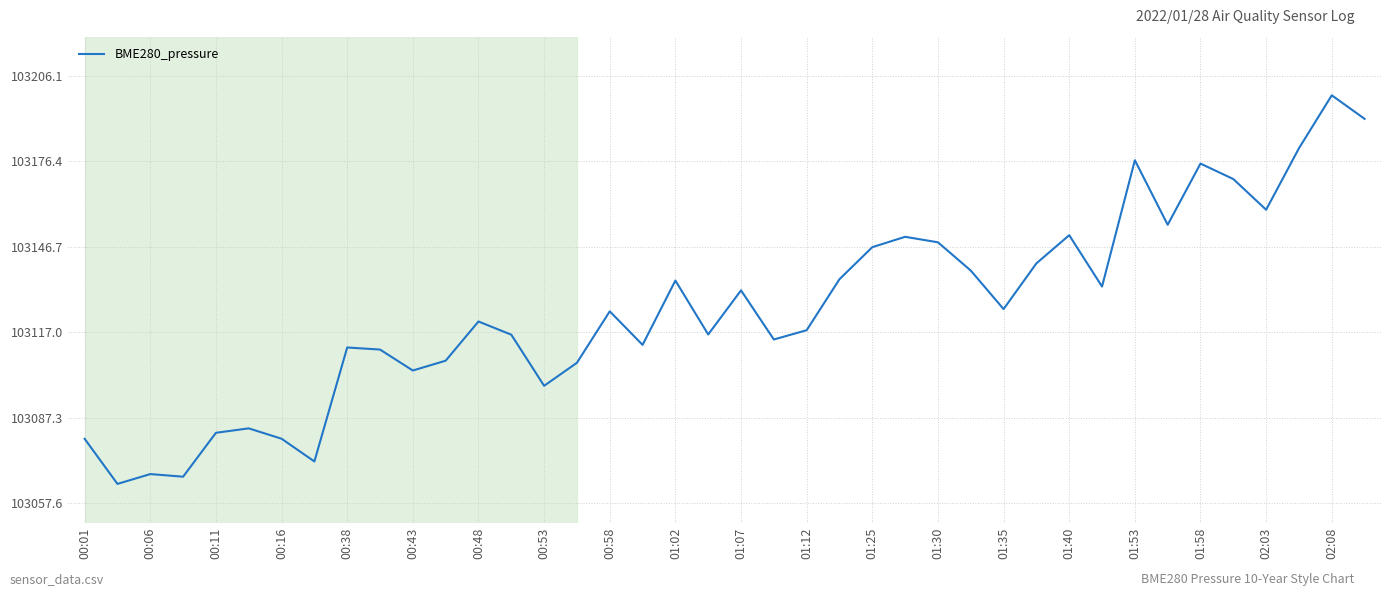

True or false: the data has more than 1 interior local peaks.

True